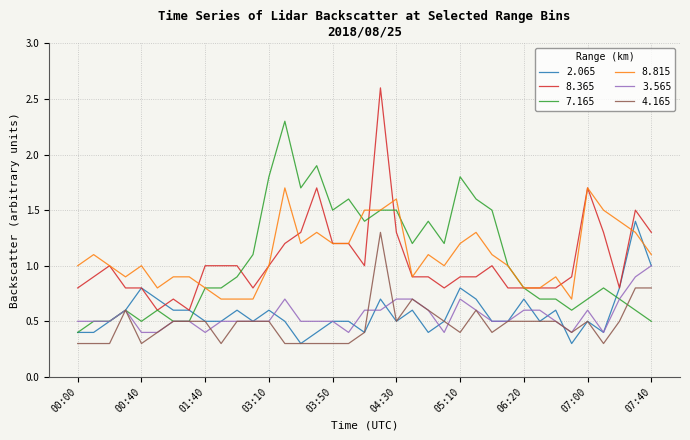

What is the minimum value for 2.065?

0.3